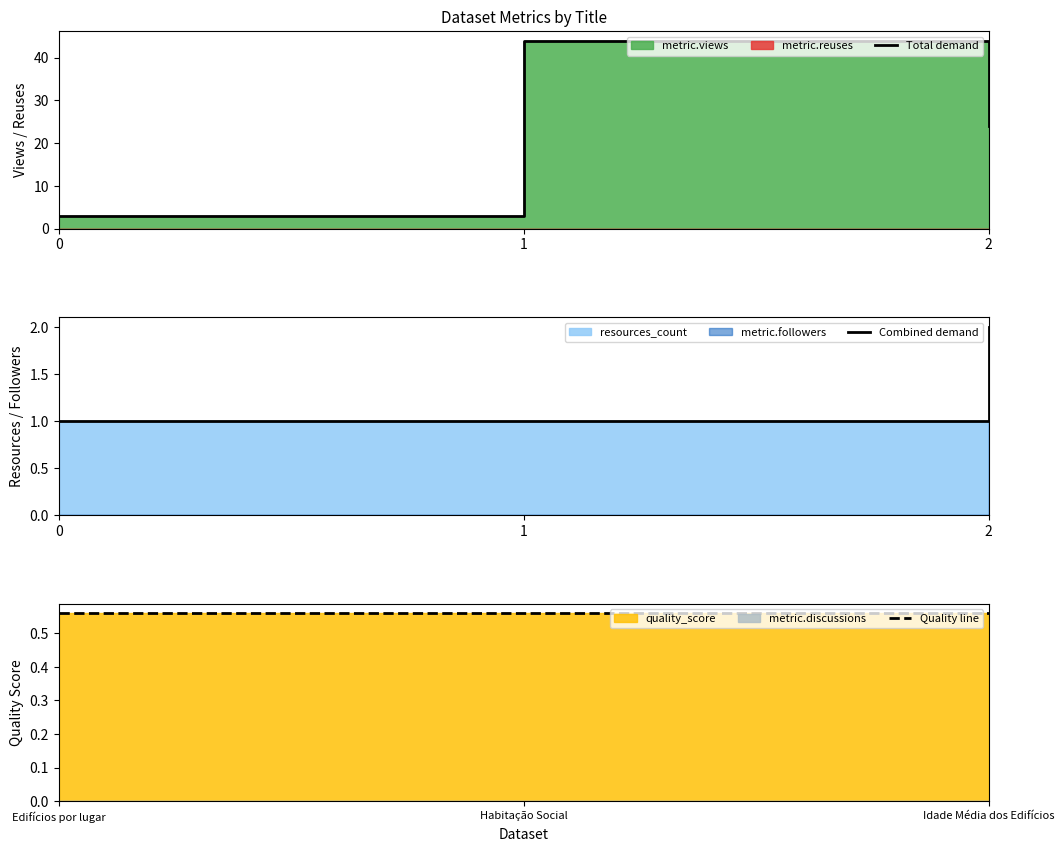

Reading right to left, extract all data points from this chart.

Total demand: 24.0	44.0	3.0
Combined demand: 2.0	1.0	1.0
Quality line: 0.6	0.6	0.6